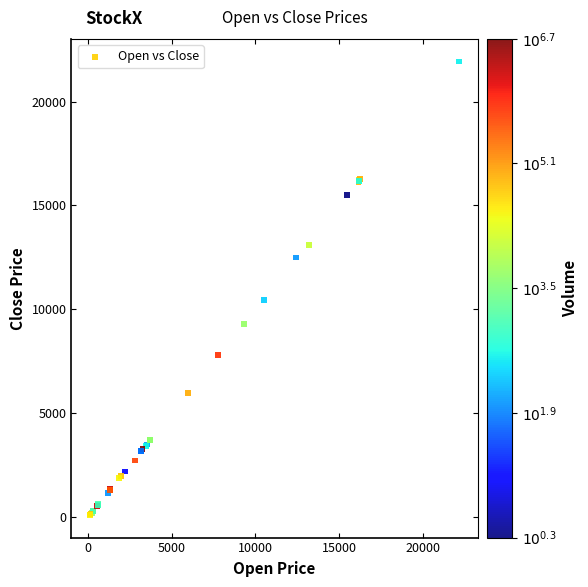

What Y value in the scatter plot is closest to 11011?

10430